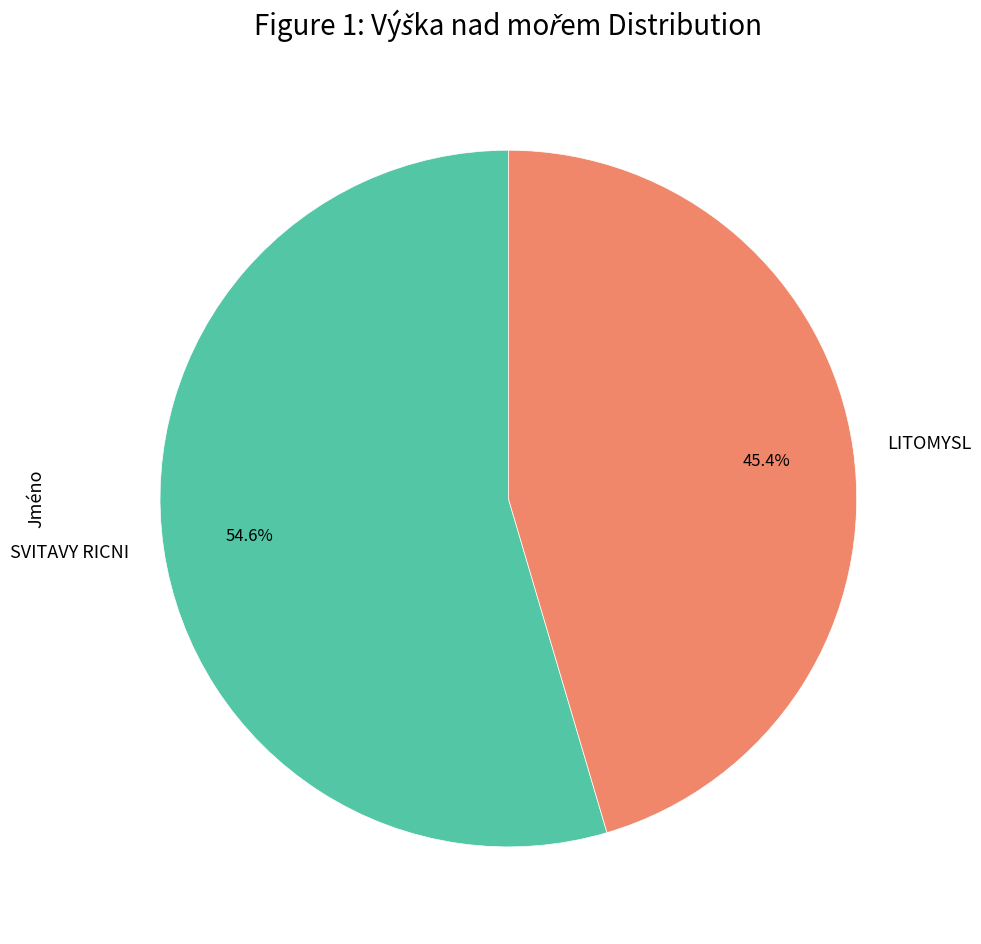

Does LITOMYSL represent more than half of the total?

No